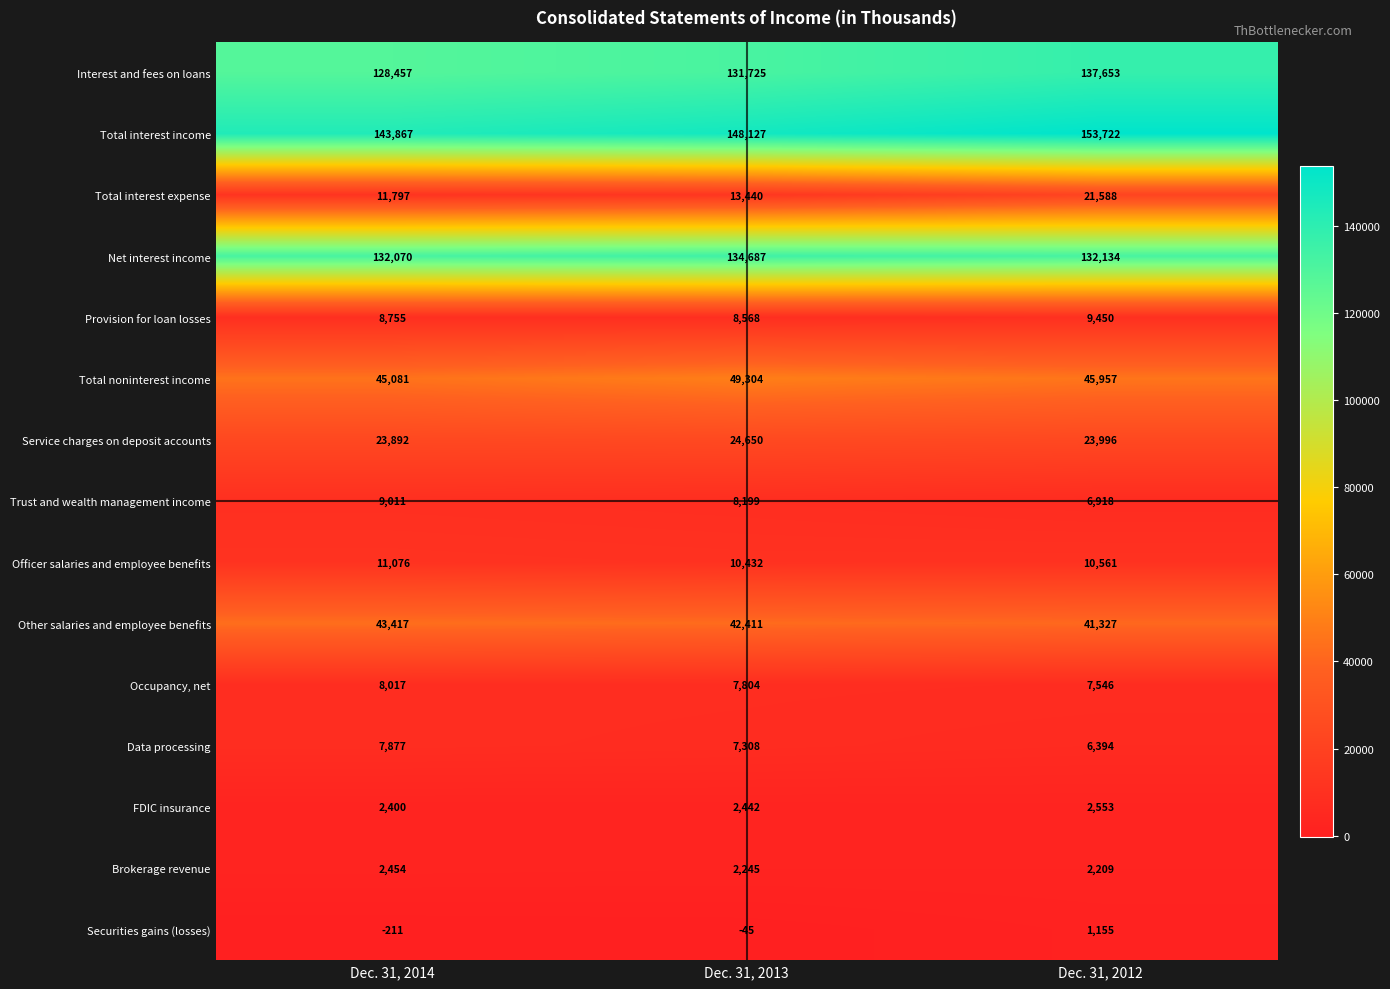

Which series changed the most between Dec. 31, 2014 and Dec. 31, 2013?

Total interest income